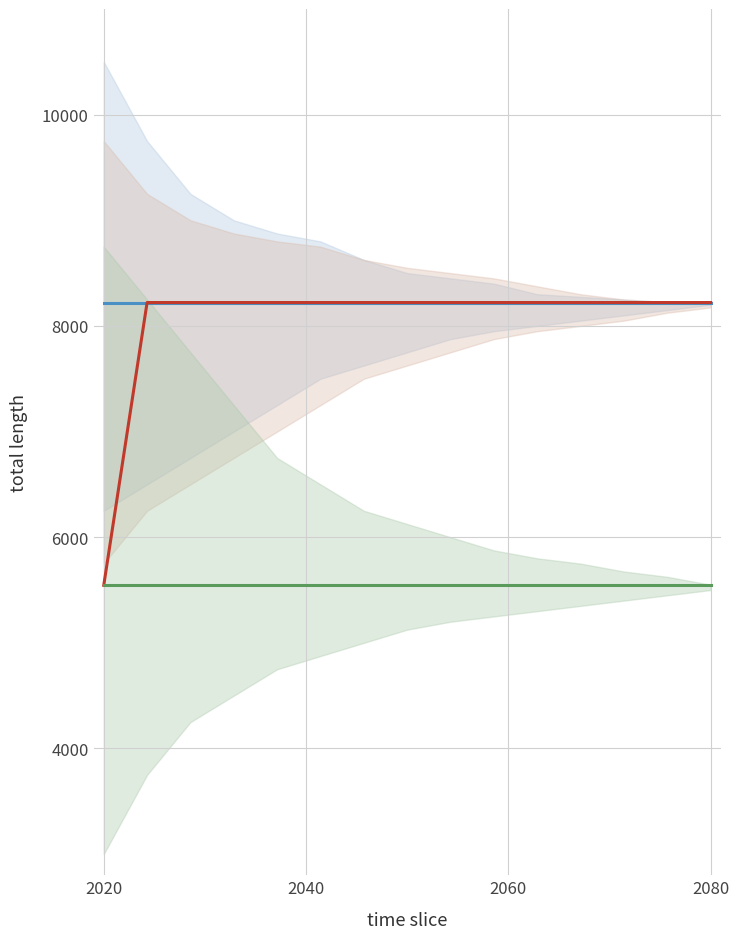

True or false: Regular and Vote cross at least once.

False